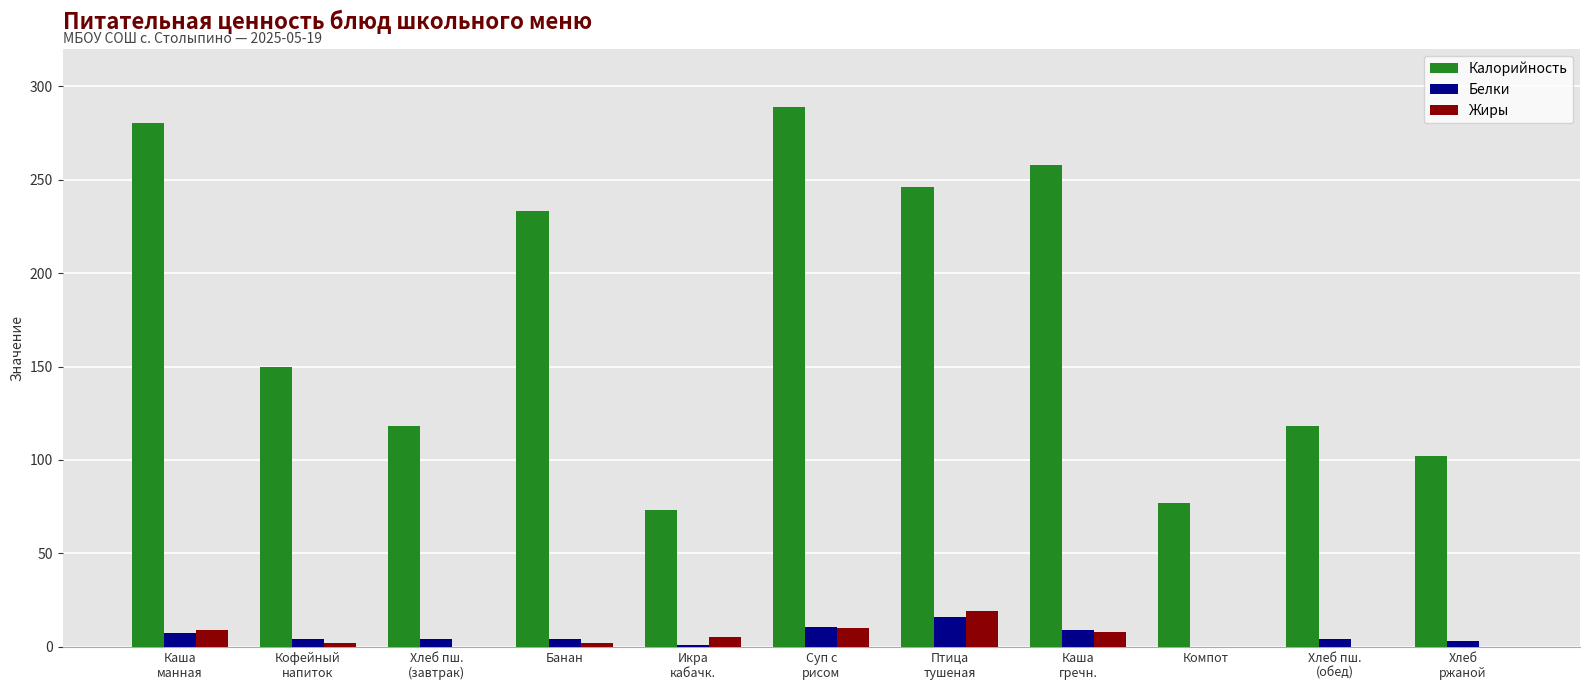

What is the sum of the Калорийность values at Каша
манная and Хлеб пш.
(завтрак)?

398.4